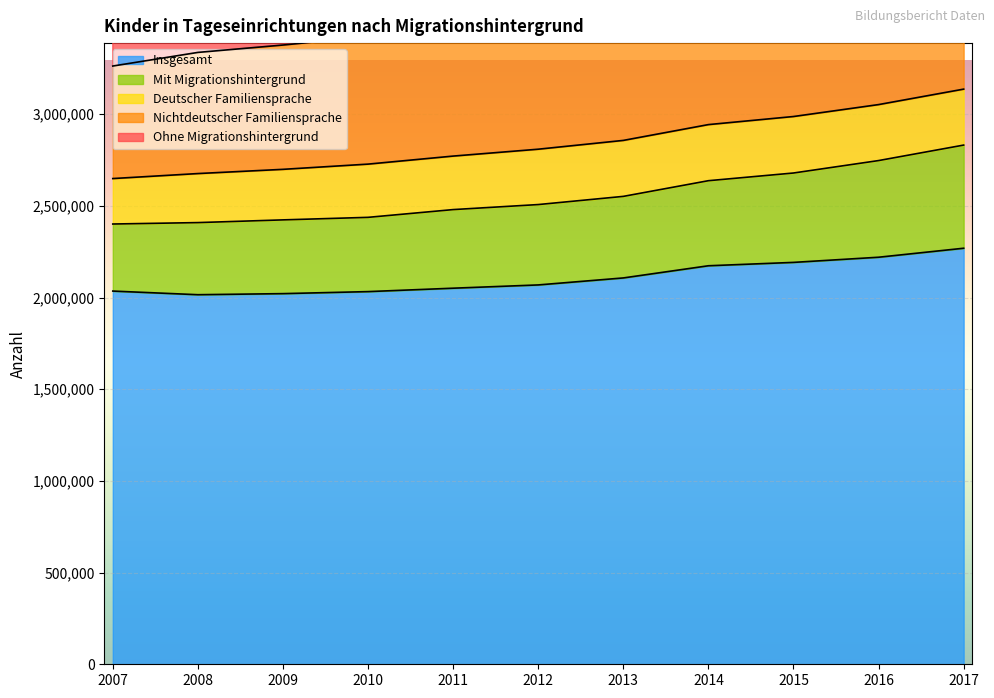

What is the maximum value for Ohne Migrationshintergrund?

2269374